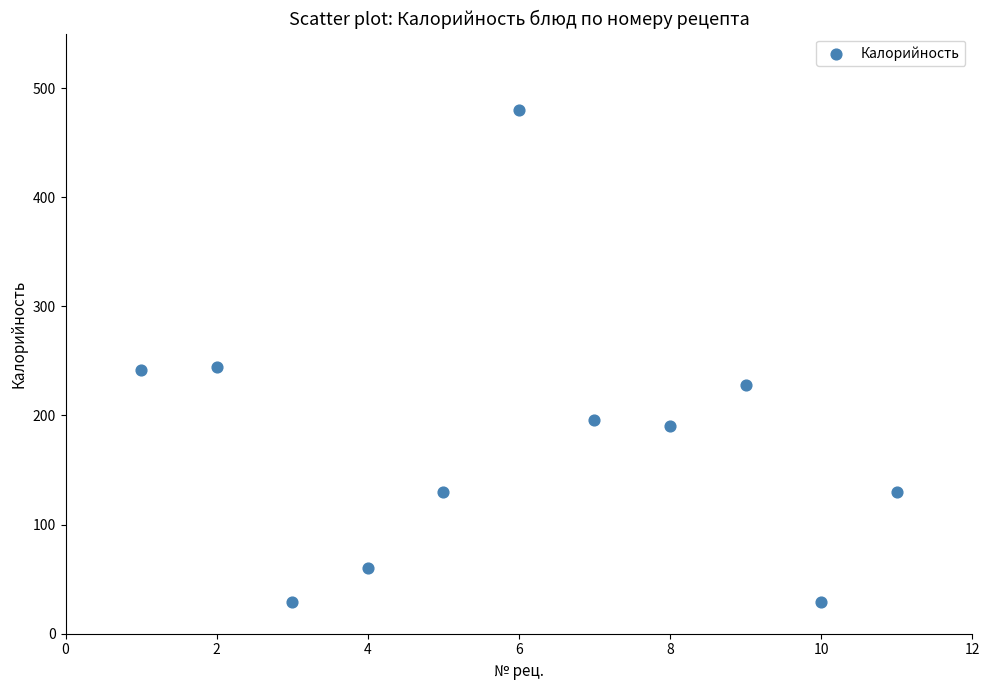

What is the range of X values (max minus min)?

10